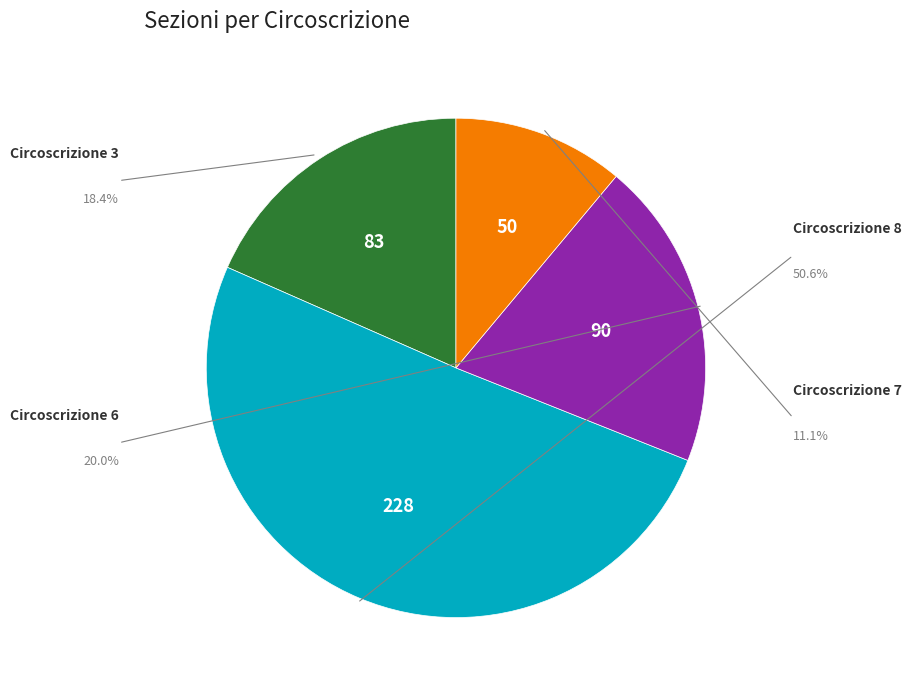

Is there any slice that represents more than half of the pie?

Yes